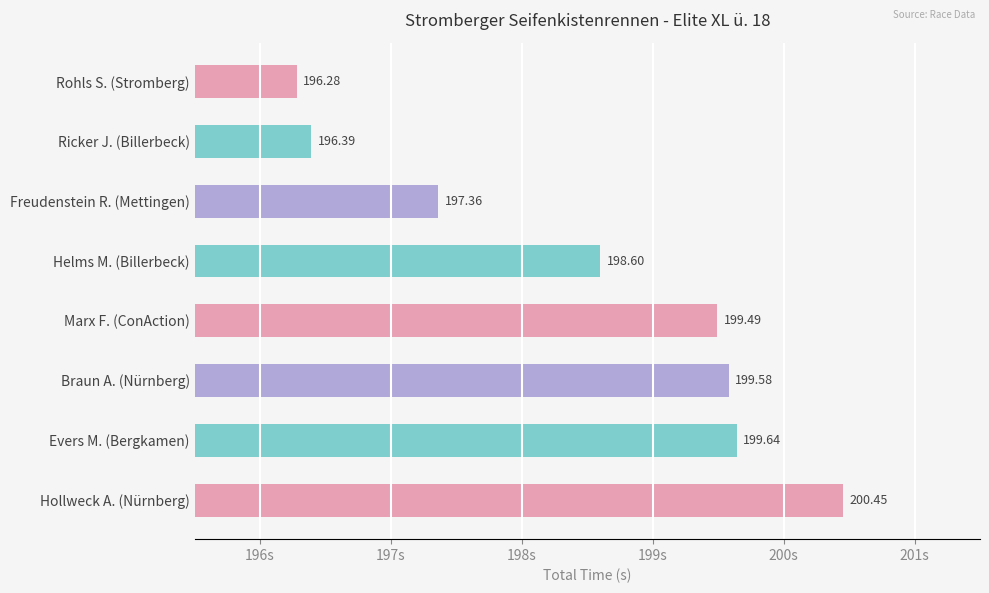

List the labels in order of value, largest first.

Hollweck A. (Nürnberg), Evers M. (Bergkamen), Braun A. (Nürnberg), Marx F. (ConAction), Helms M. (Billerbeck), Freudenstein R. (Mettingen), Ricker J. (Billerbeck), Rohls S. (Stromberg)